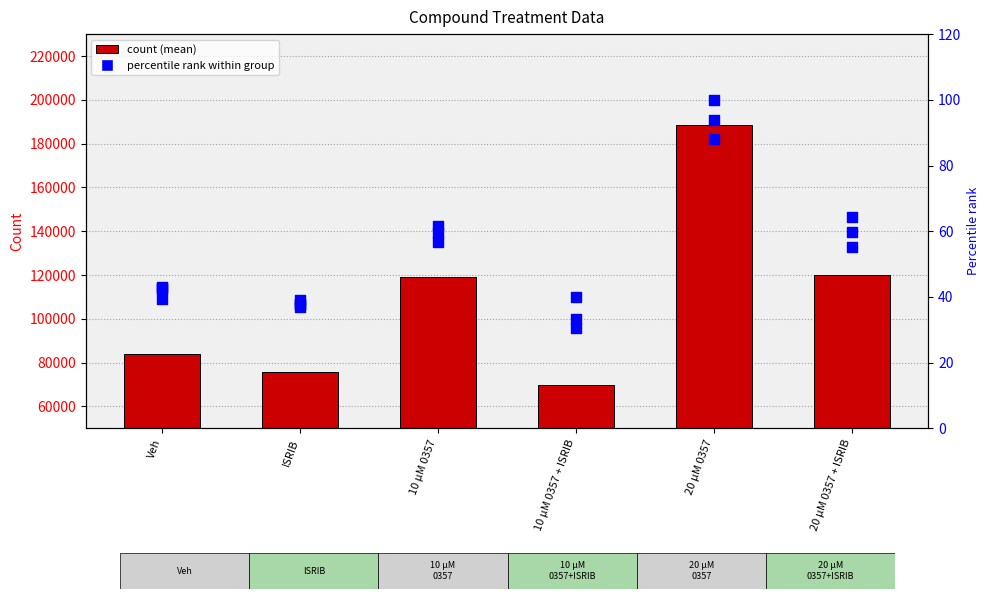

Which has a higher value, ISRIB or 10 µM 0357 + ISRIB?

ISRIB